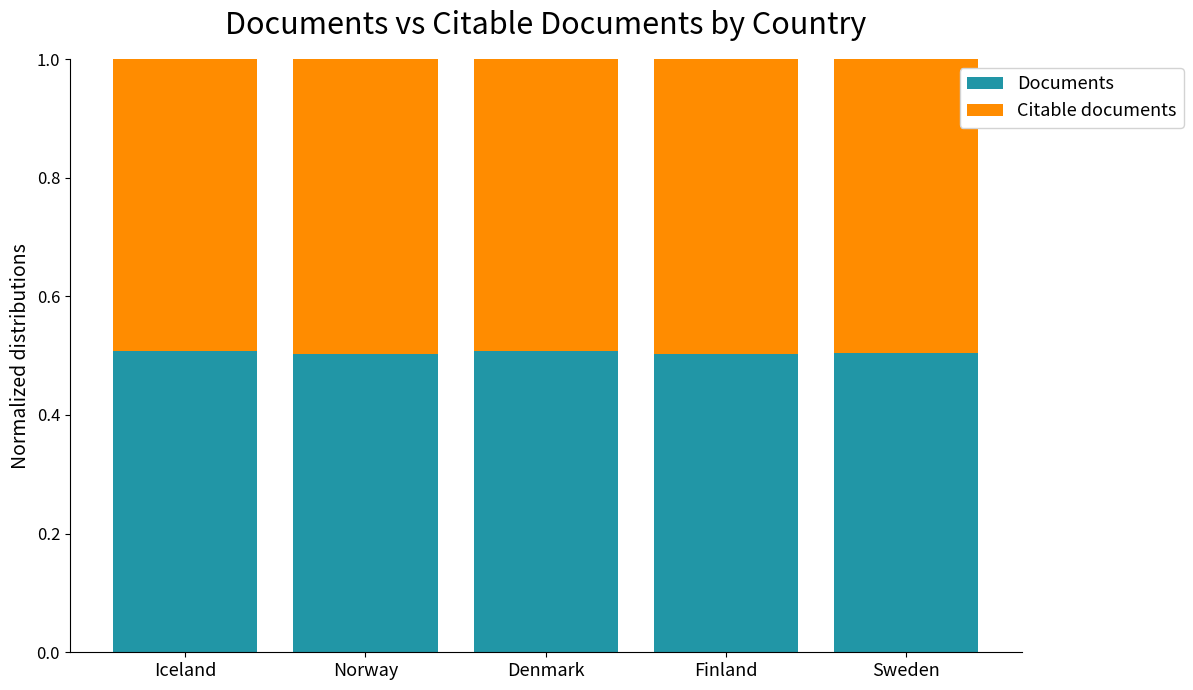

Reading left to right, what are the values for Documents?

Iceland=0.5	Norway=0.5	Denmark=0.5	Finland=0.5	Sweden=0.5